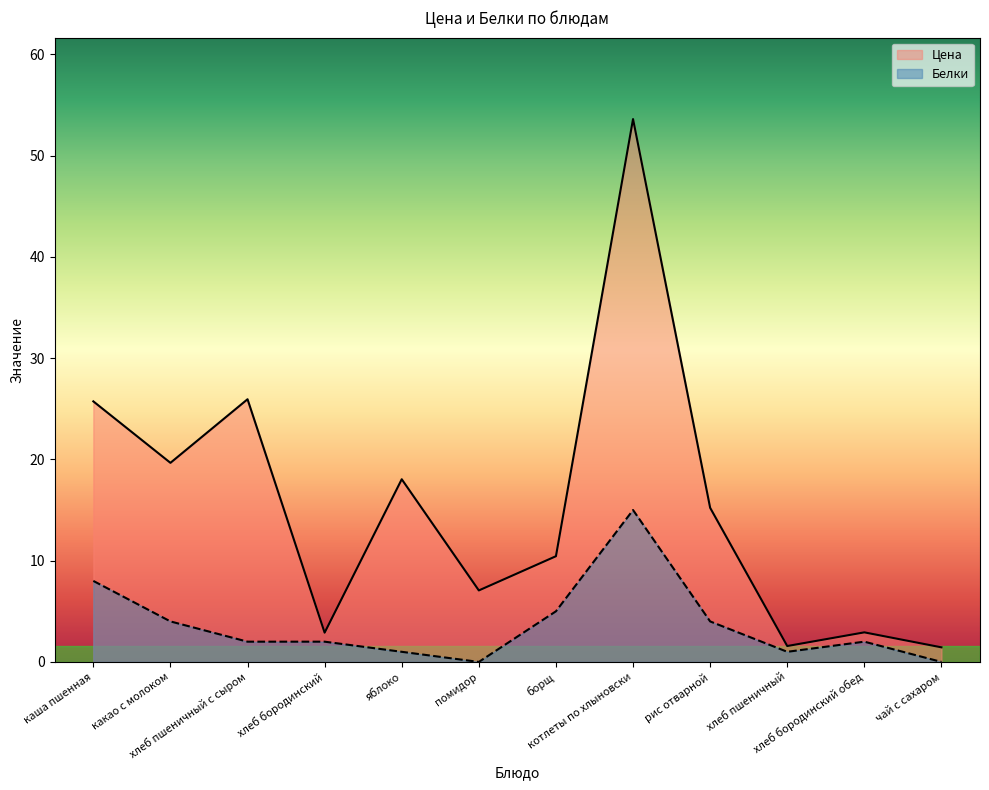

At how many categories does at least one series exceed 29?

1